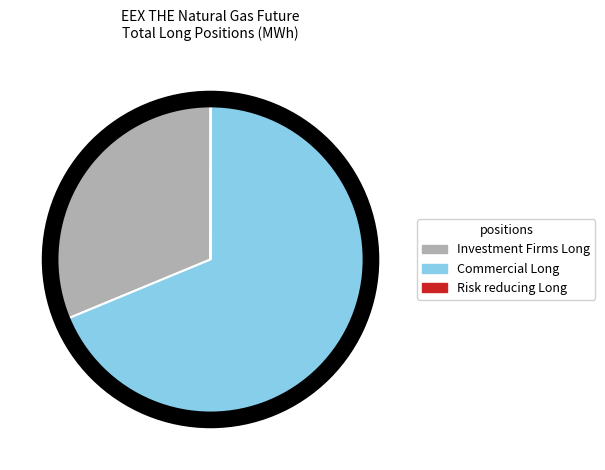

Which category accounts for the majority?

Commercial Long